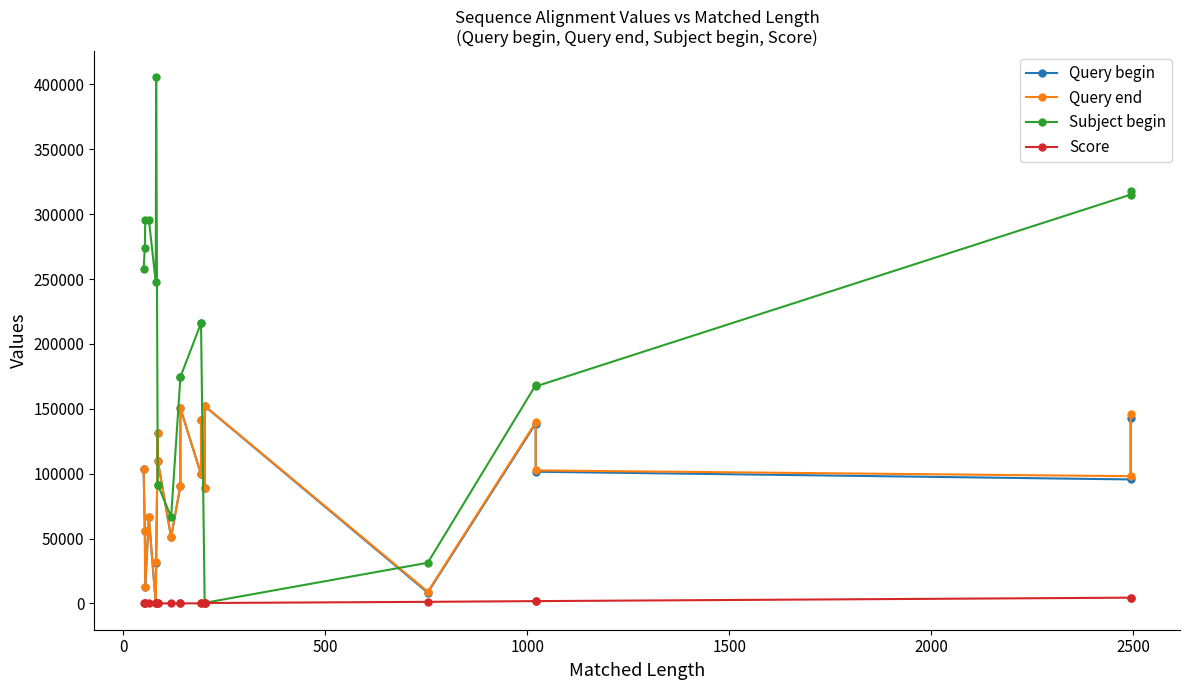

Is this an area chart (filled region under the line)?

No